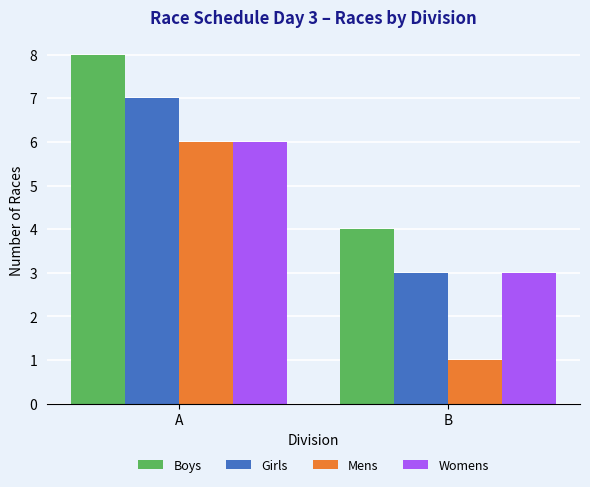

What is the minimum value for Girls?

3